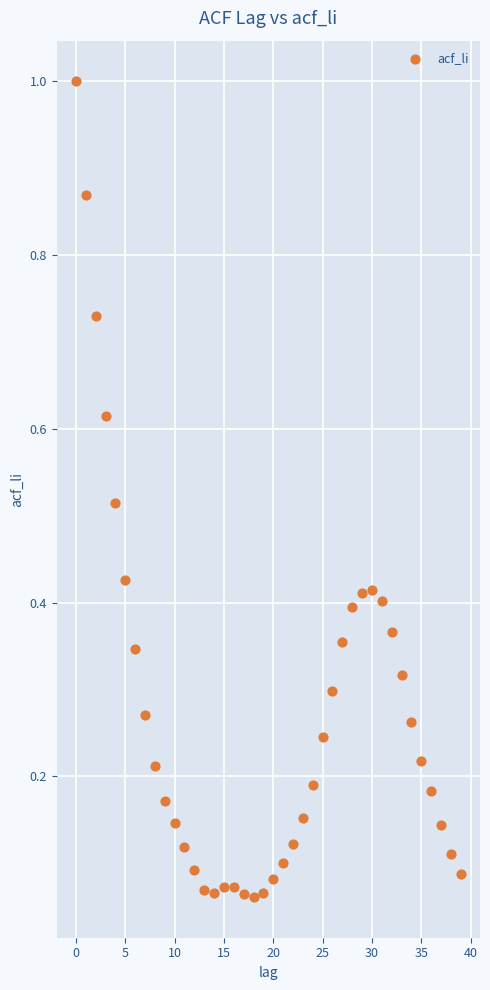

How many points are shown in the scatter plot?

40